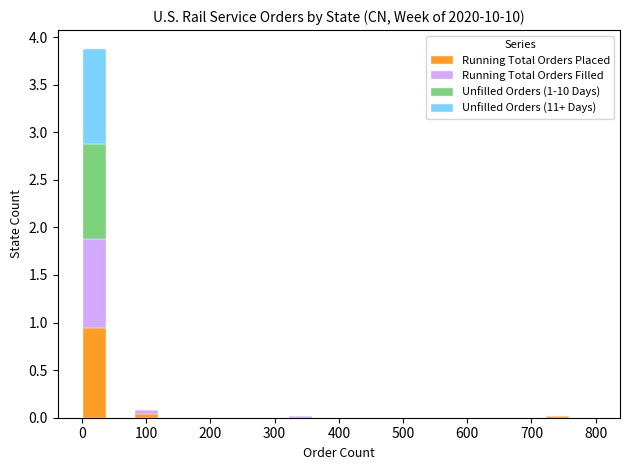

Which range on the x-axis has the tallest stacked bar (by total height)?

0 to 40